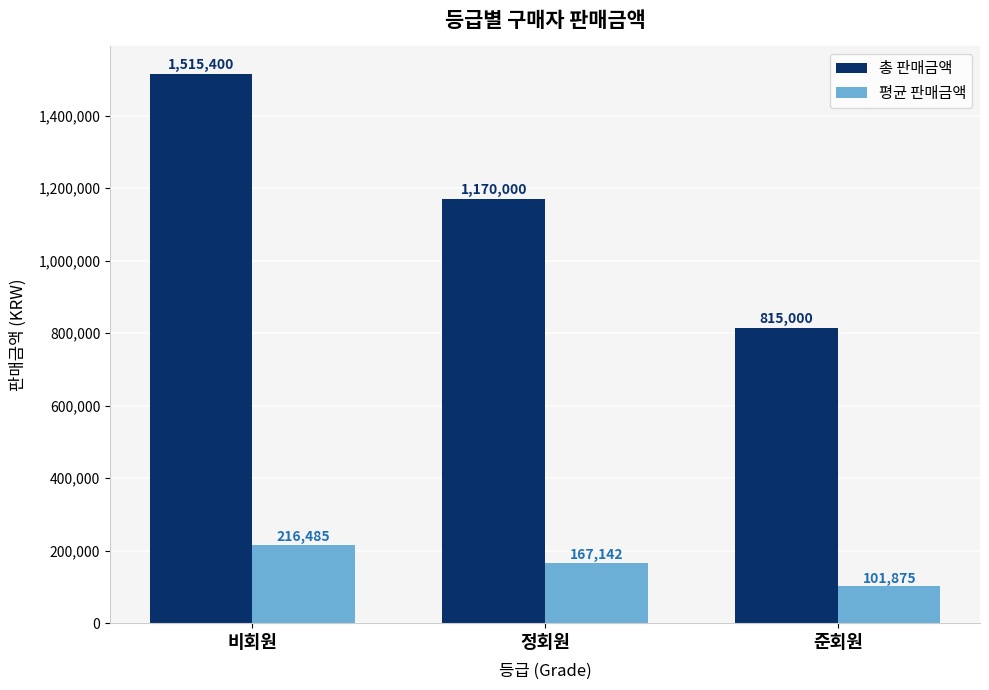

What is the average value of the 평균 판매금액 series?

161834.5